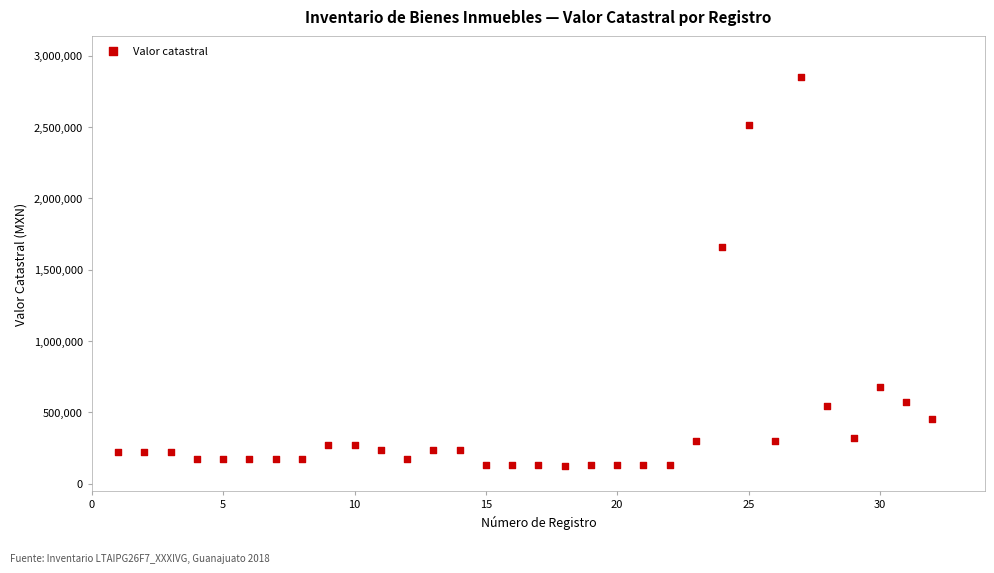

What is the range of Y values (max minus min)?

2724000.0